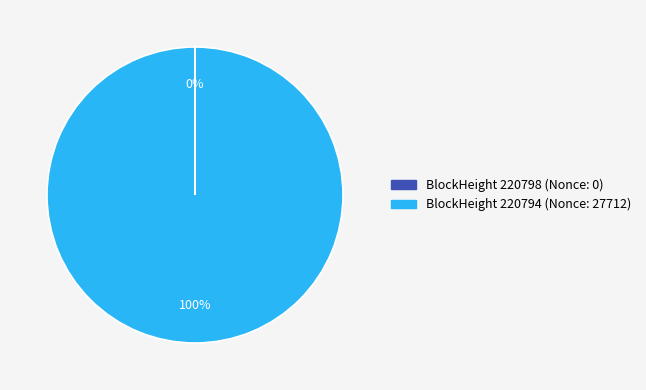

To the nearest percent, what is the average slice percentage?

50%